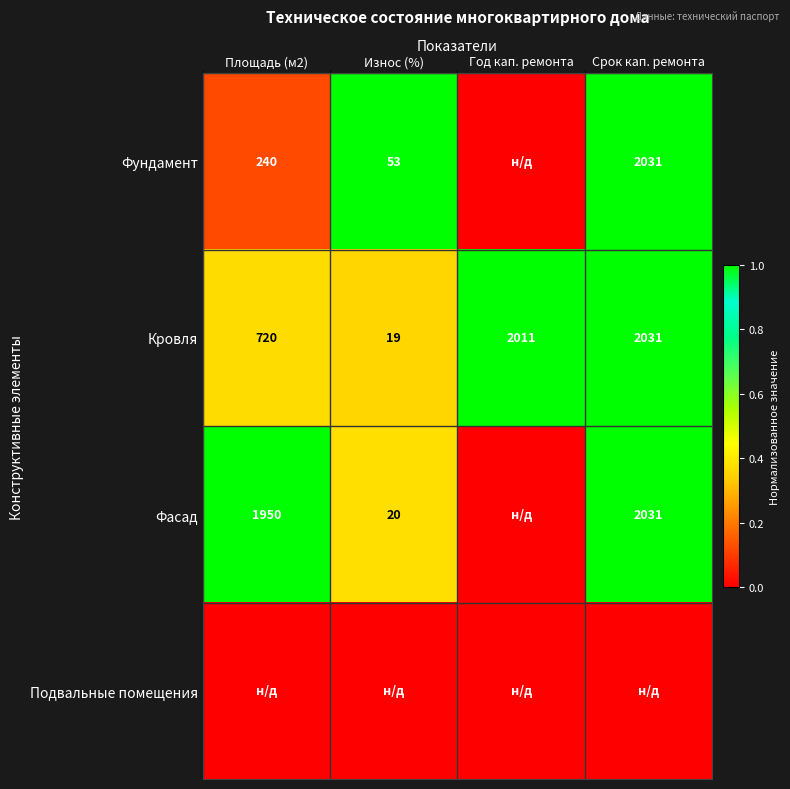

Where is Кровля nearest to the value 1025?

Площадь (м2)